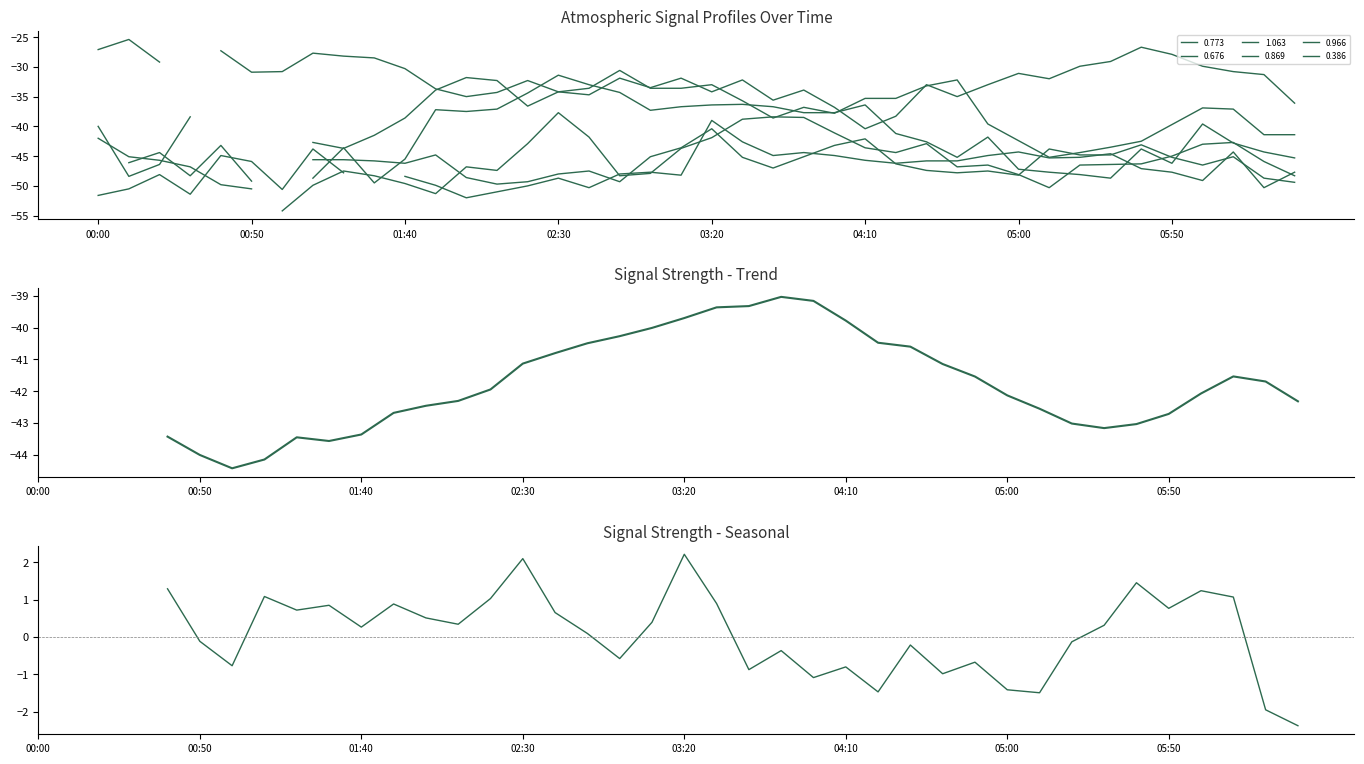

True or false: Seasonal has a value of -0.4 at 23.

True